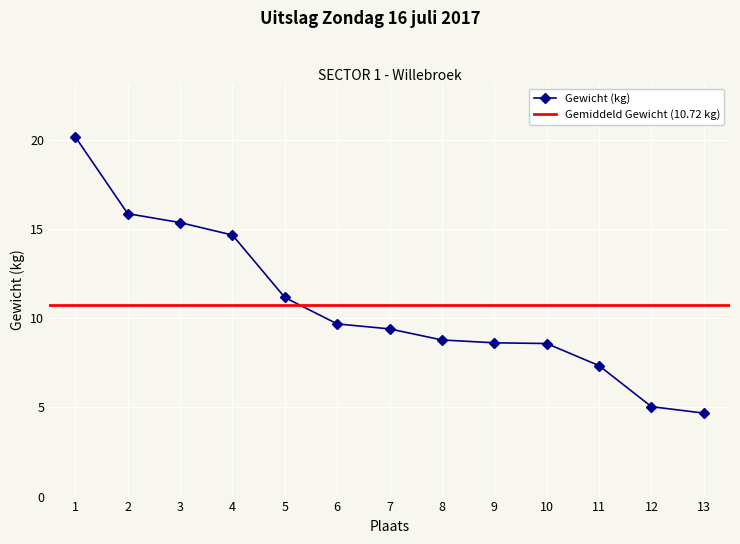

At which category does the chart reach its minimum across all series?

13